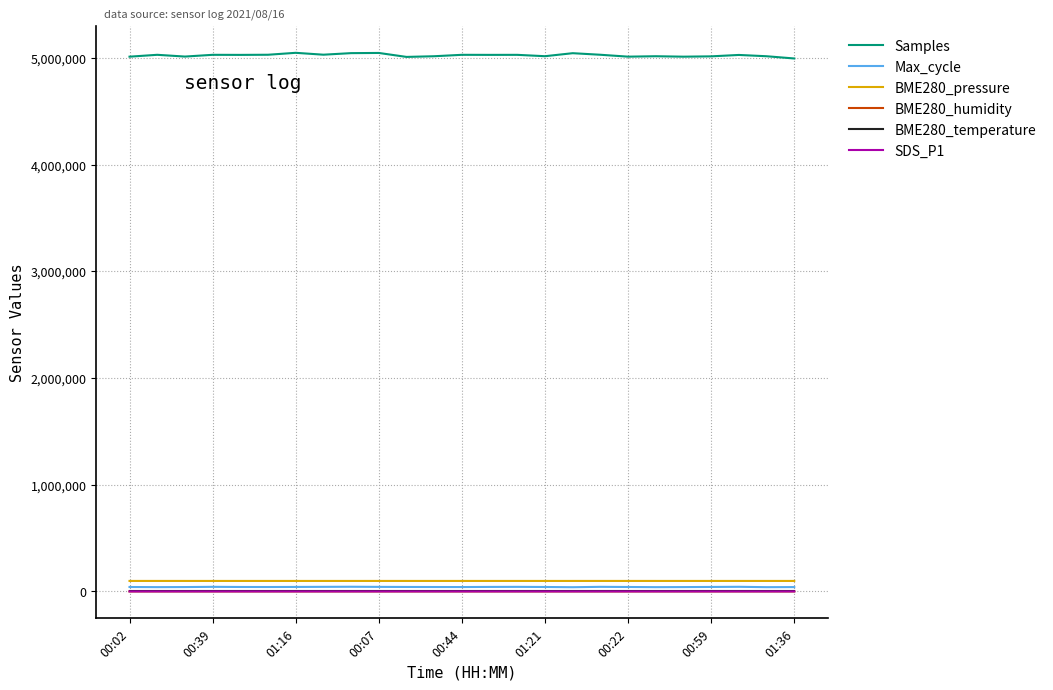

How many values in the BME280_humidity series are below 67?

7